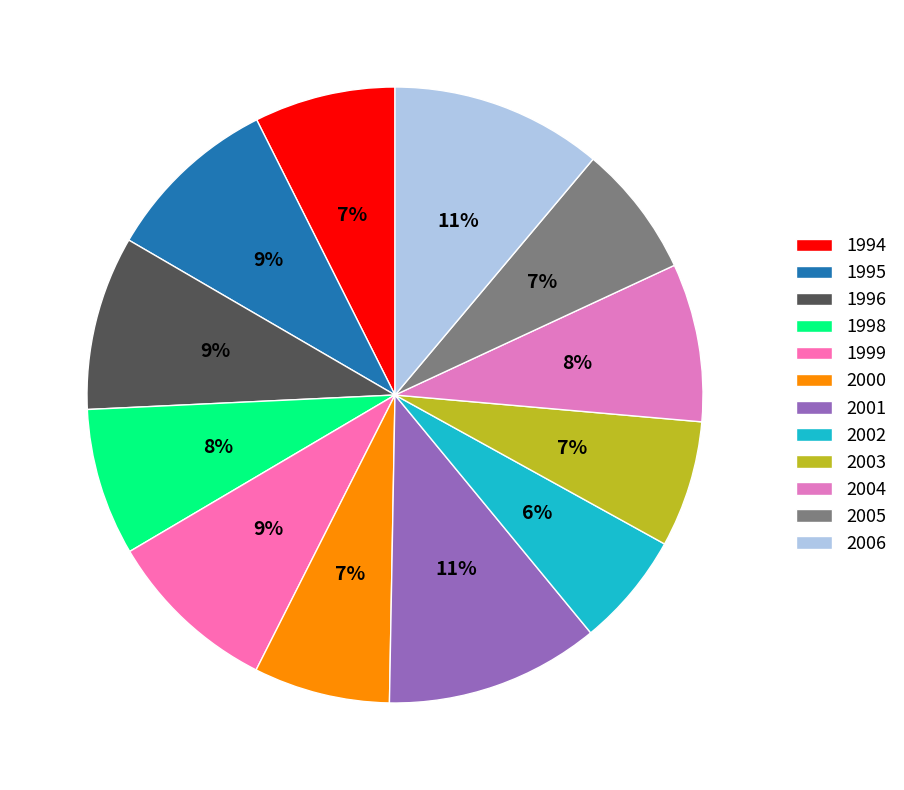

To the nearest percent, what portion does 1998 represent?

8%